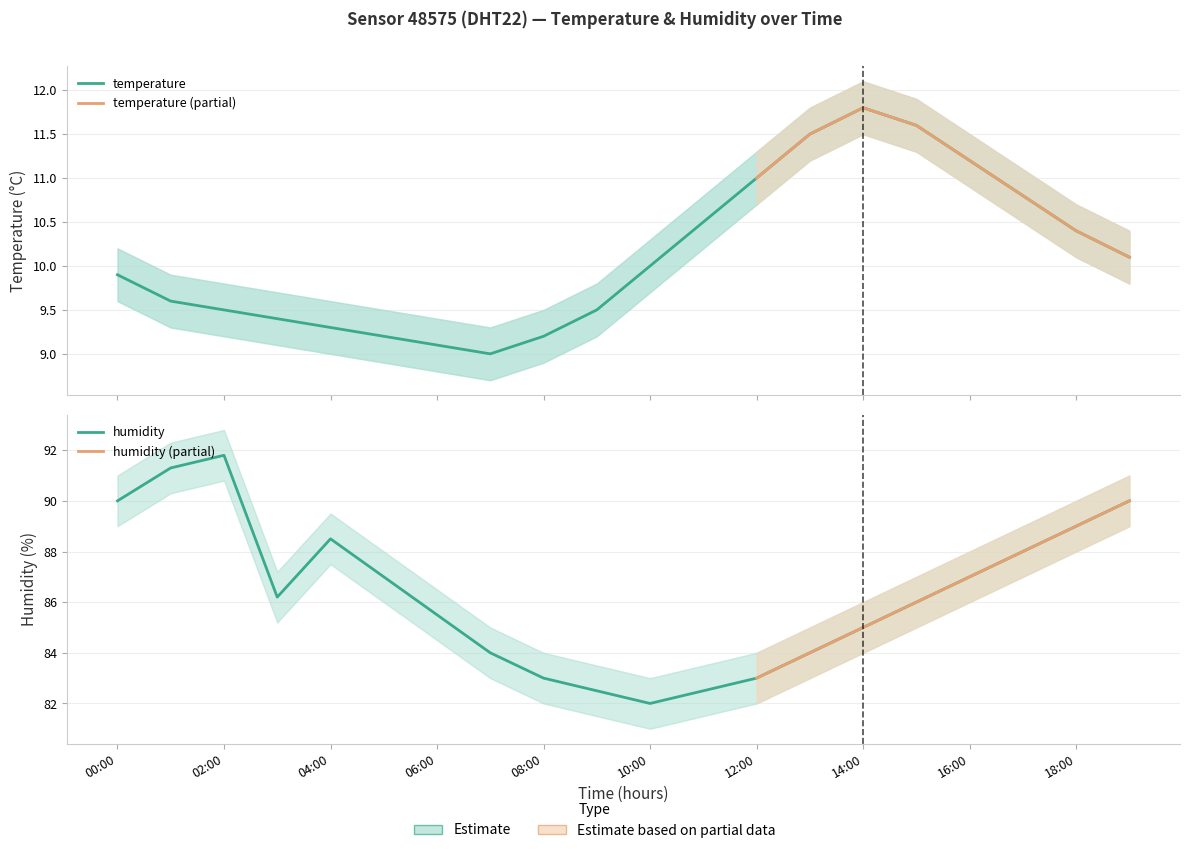

At which category does the chart reach its peak across all series?

02:00